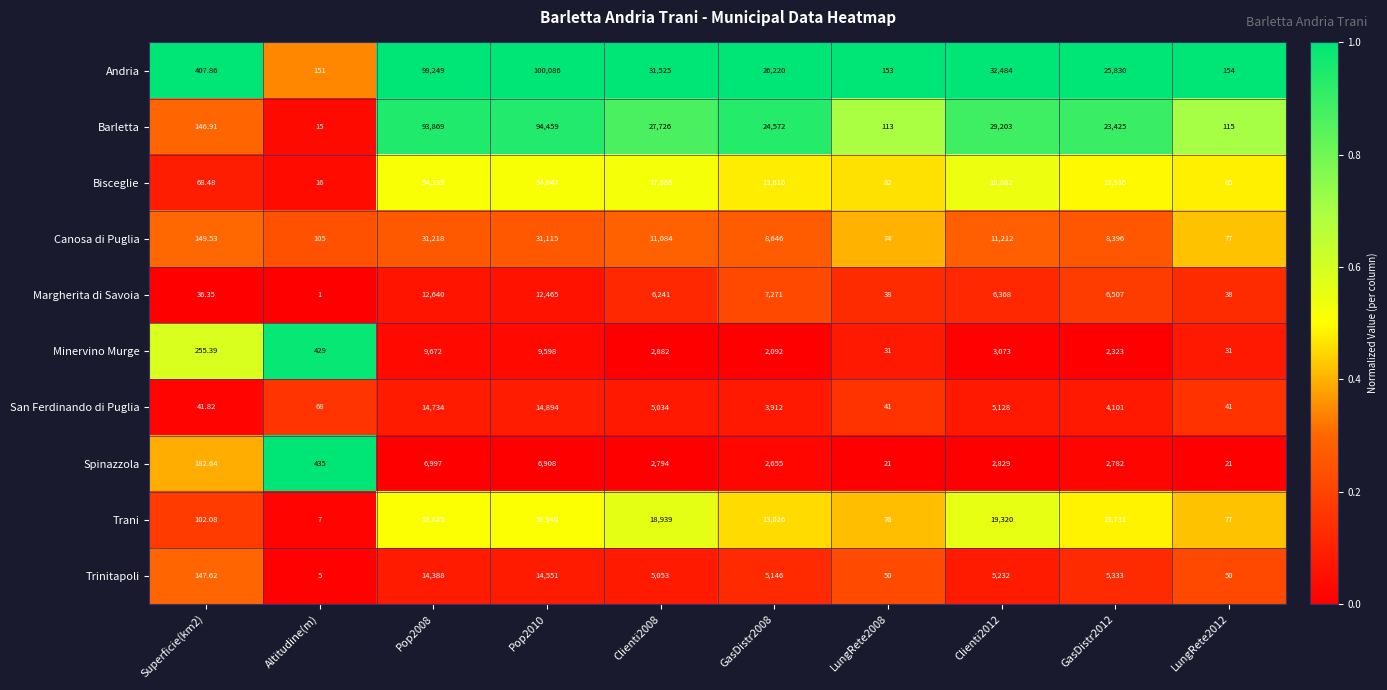

At which label does Bisceglie reach its minimum?

Altitudine(m)